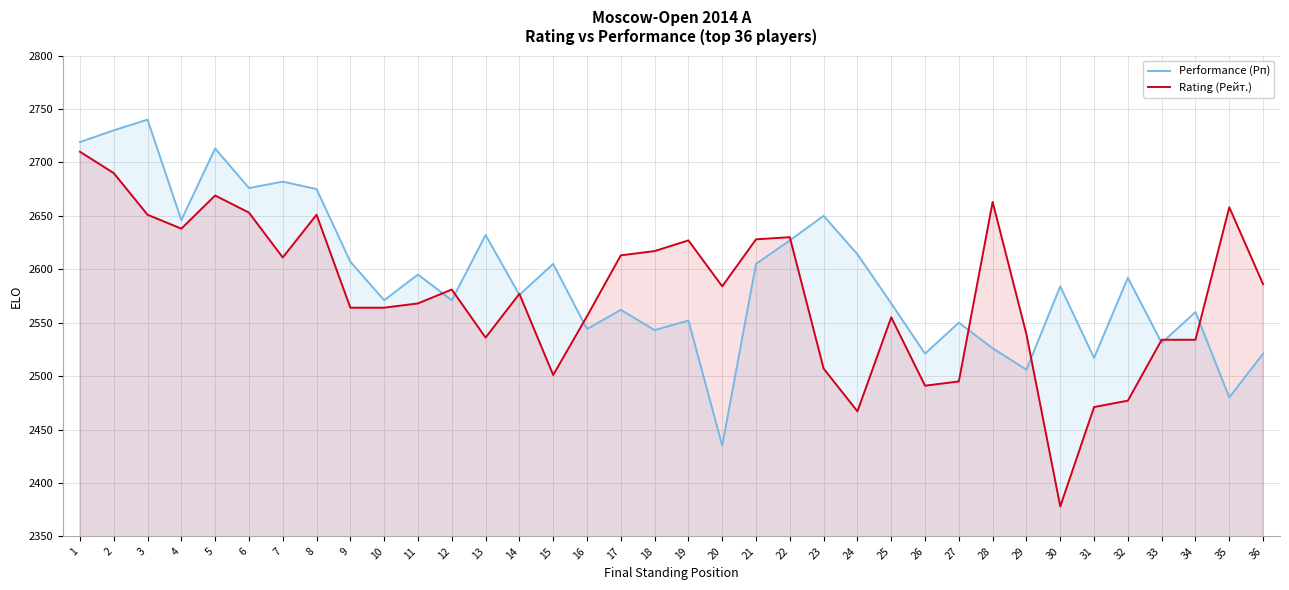

What is the value of the Performance (Рп) point at the 28th from the left?

2526